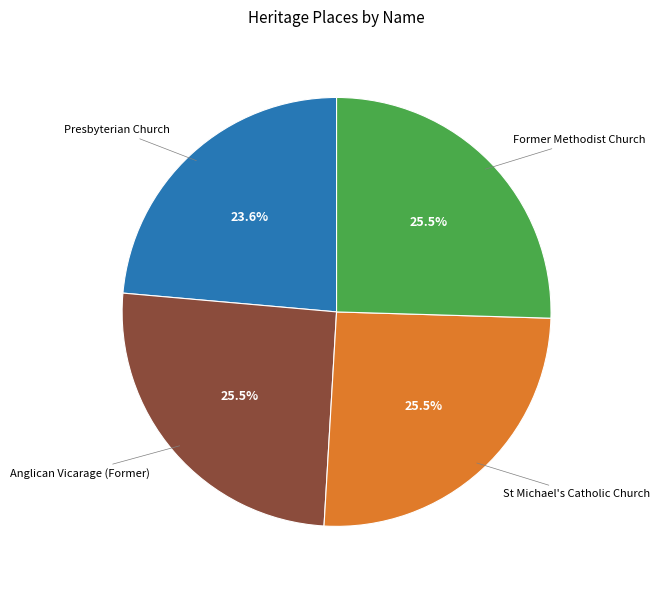

What is the total percentage of St Michael's Catholic Church and Anglican Vicarage (Former)?

50.9%